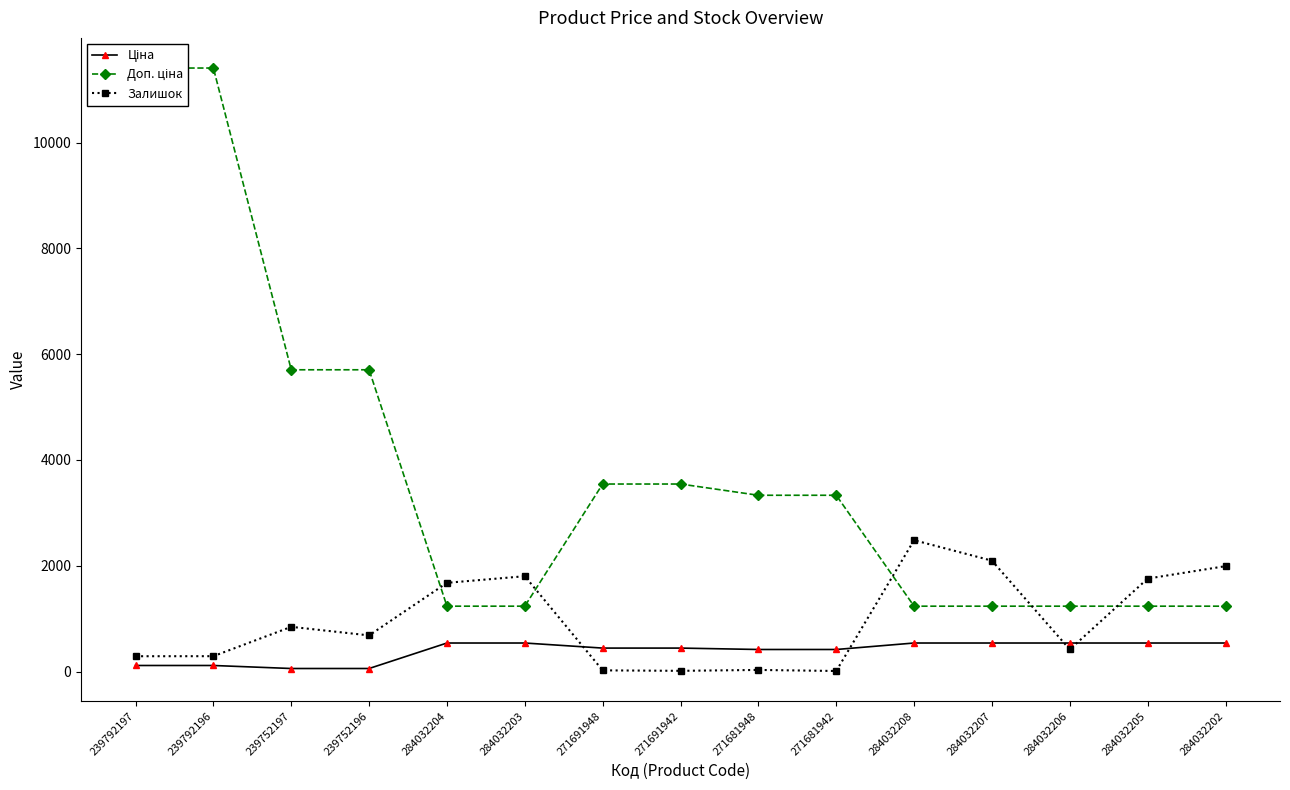

List the labels in order of Ціна value, smallest first.

239752197, 239752196, 239792197, 239792196, 271681948, 271681942, 271691948, 271691942, 284032204, 284032203, 284032208, 284032207, 284032206, 284032205, 284032202